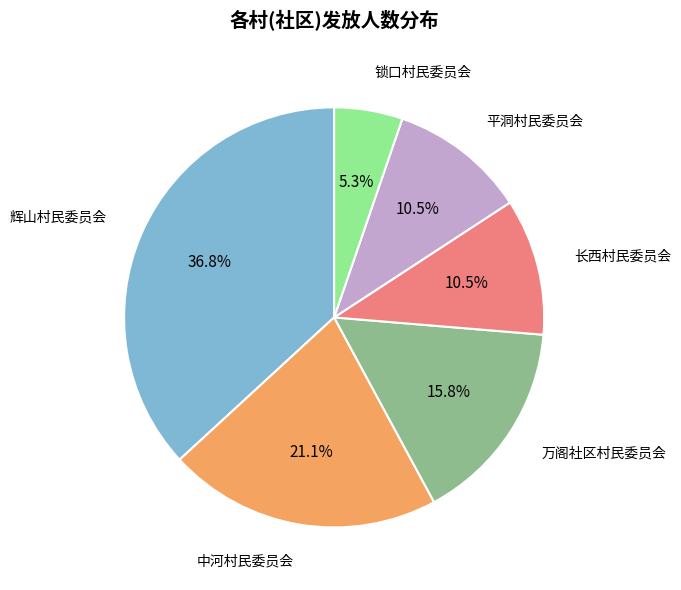

Is it true that 平洞村民委员会 is 1% of the pie?

False